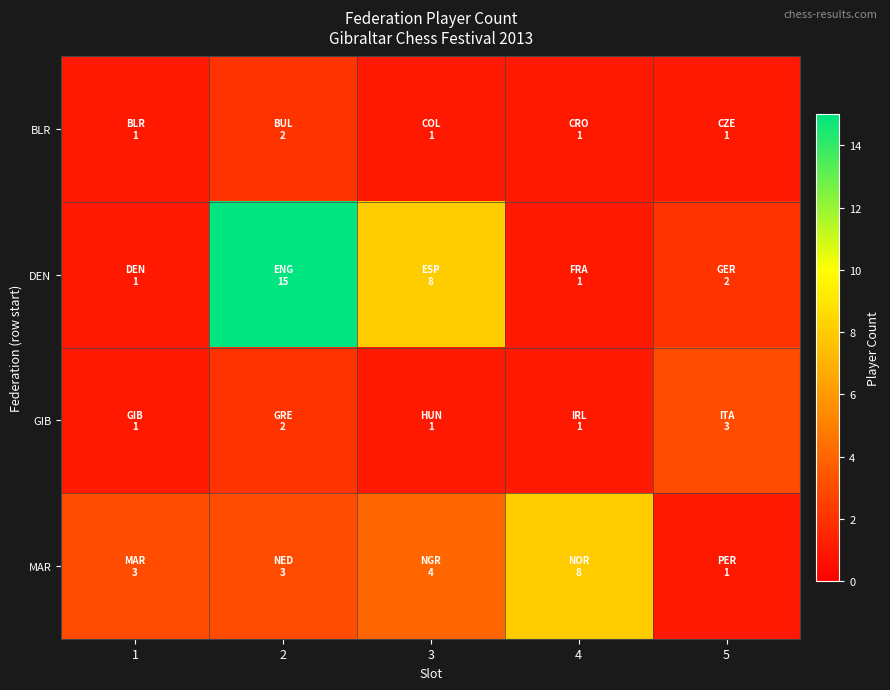

What is the difference between the highest and lowest values at 3?

7